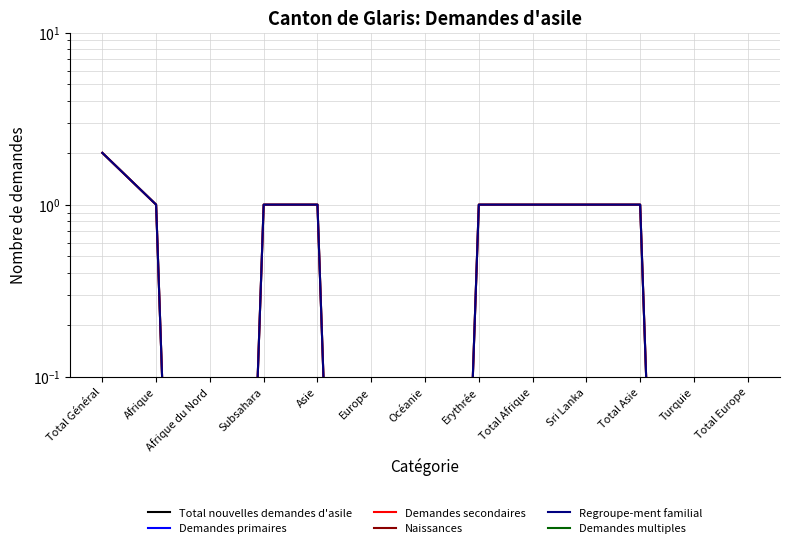

True or false: Regroupe-ment familial has more than 1 points higher than both neighbors.

False